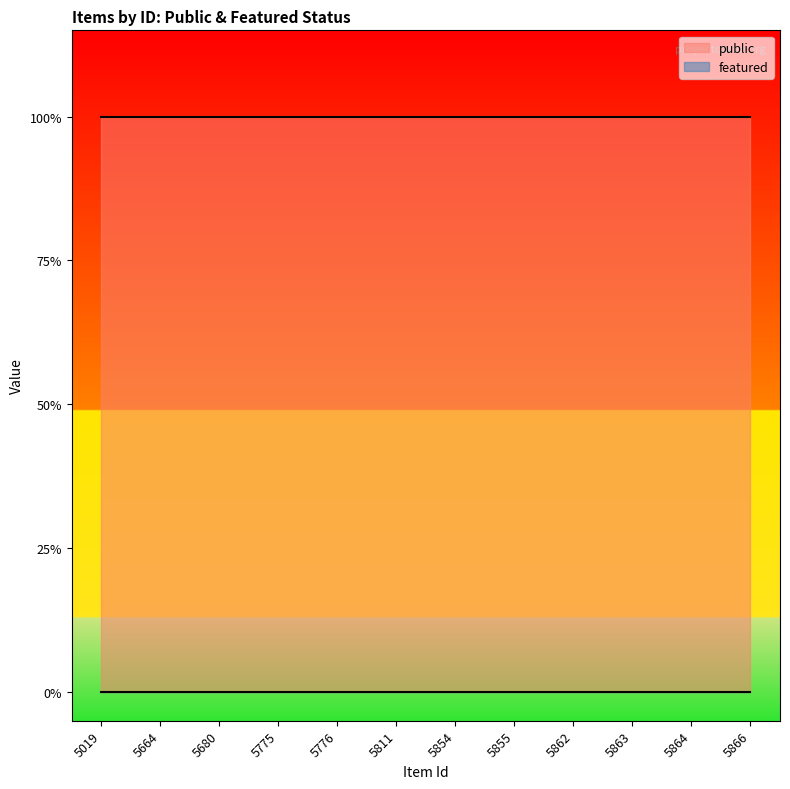

What are all the series names shown in the legend?

public, featured